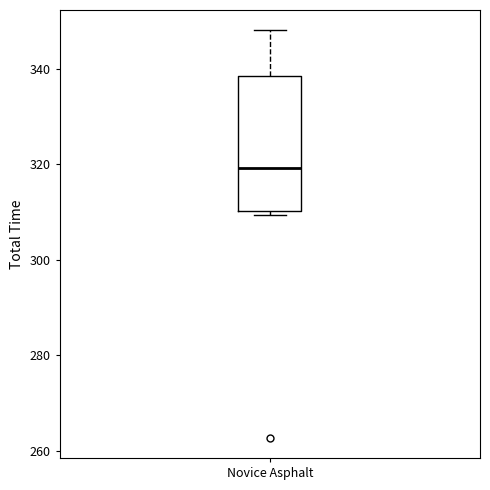

Transcribe this box plot: give where the median line is, the range the box spans, and where the two whiskers end, as read against the y-axis. The values are not printed on the chart, so give them approximately, as read against the axis.

median 320, box 310 to 338, whiskers 310 (just below the box's lower edge) to 348